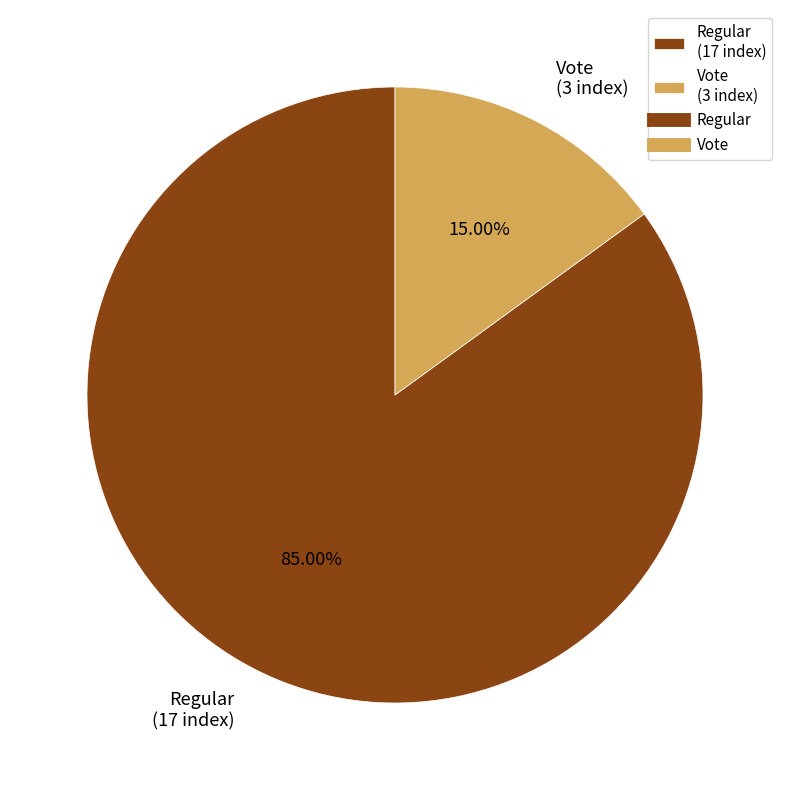

Rank the categories by value from highest to lowest.

Regular, Vote